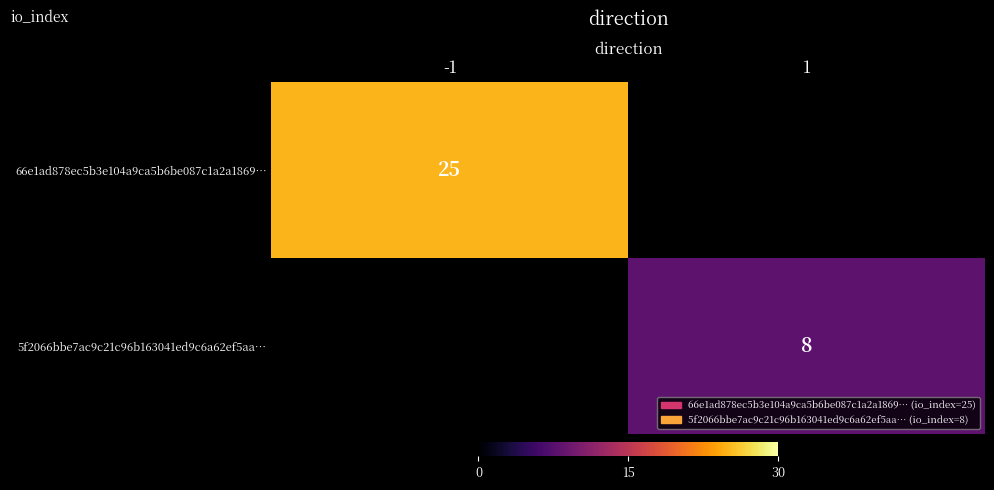

Is it true that 5f2066bbe7ac9c21c96b163041ed9c6a62ef5aa… equals 2 at 1?

False